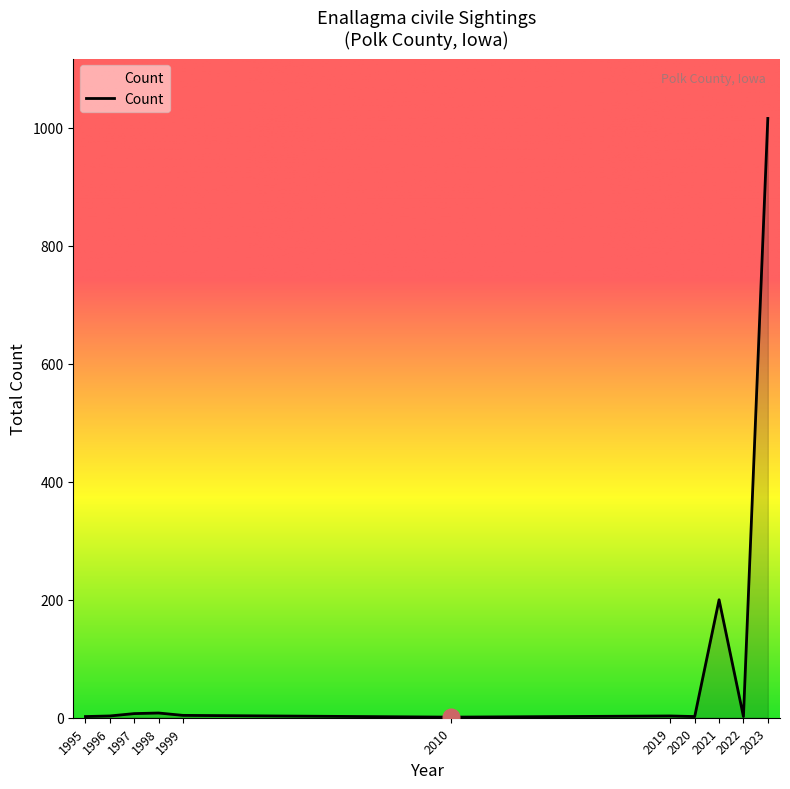

True or false: the data shows 2 at 2020.

True